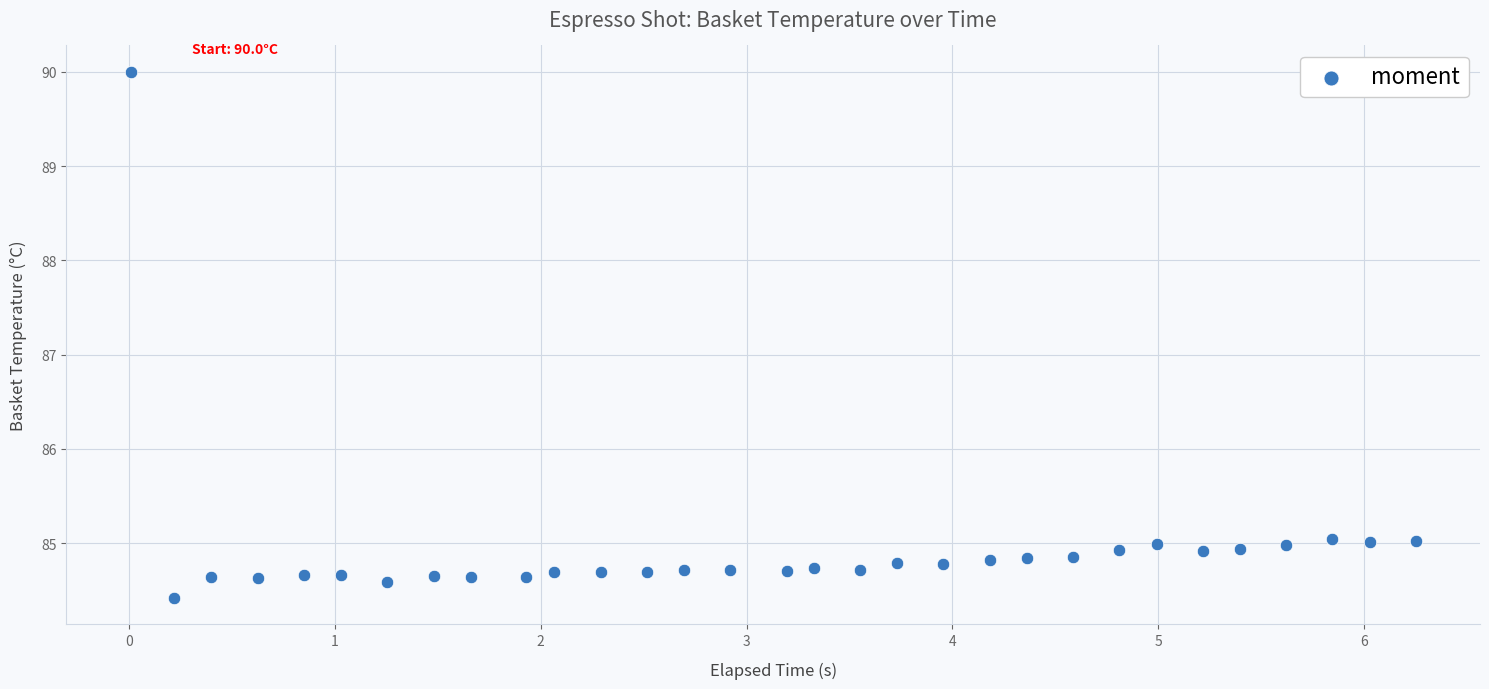

What is the range of X values (max minus min)?

6.2